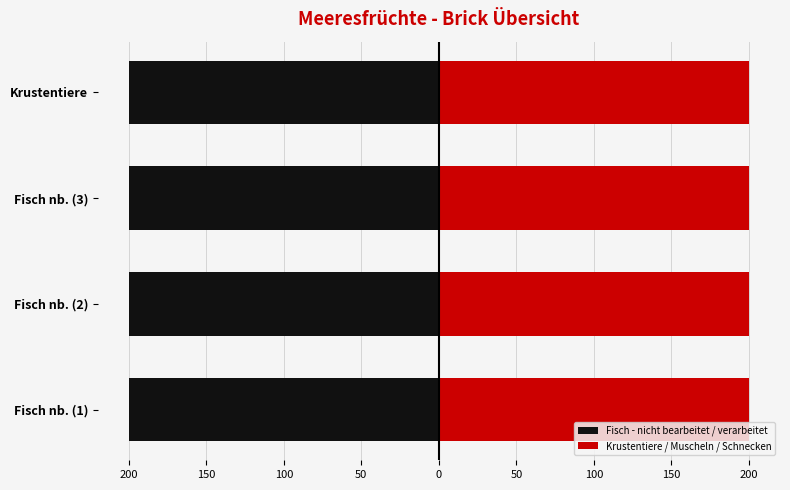

How many bars are there in total?

8